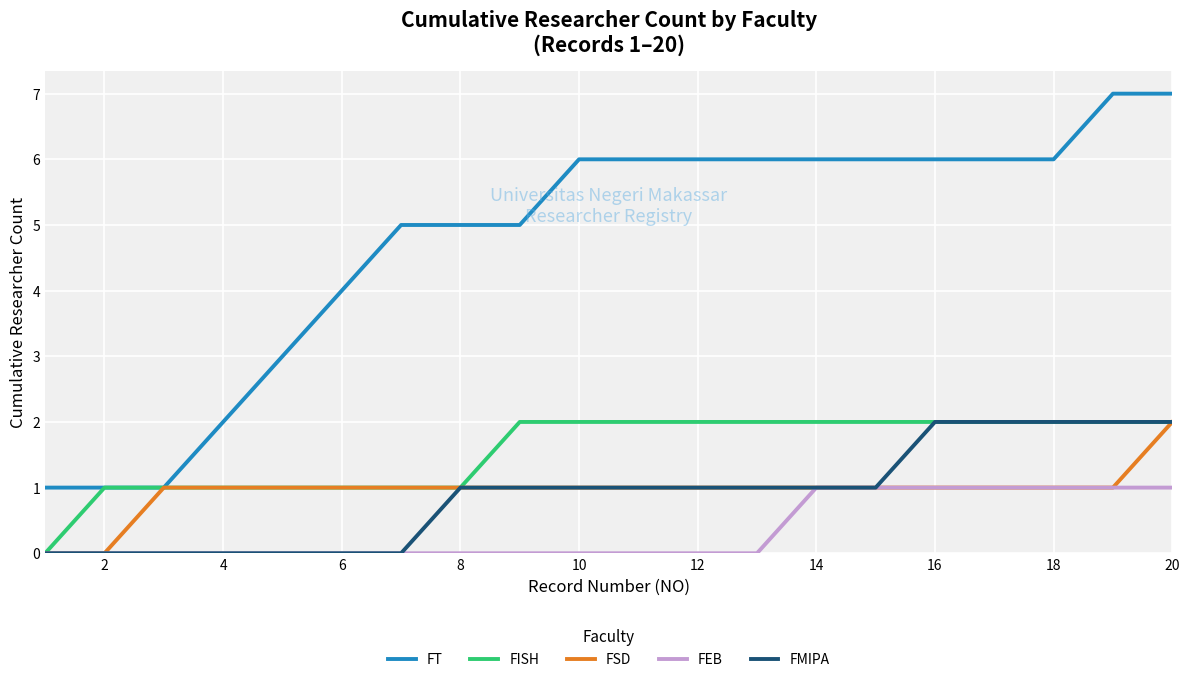

What are all the series names shown in the legend?

FT, FISH, FSD, FEB, FMIPA